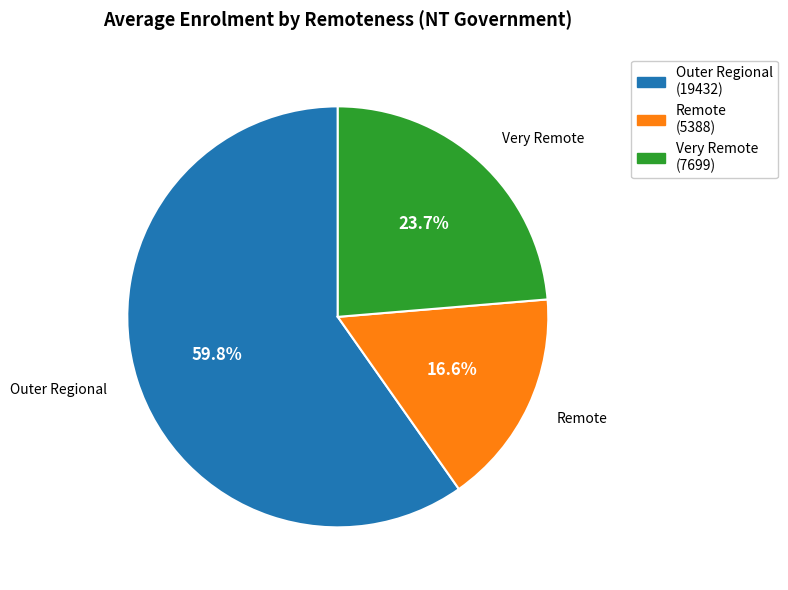

Between Very Remote and Outer Regional, which is larger?

Outer Regional